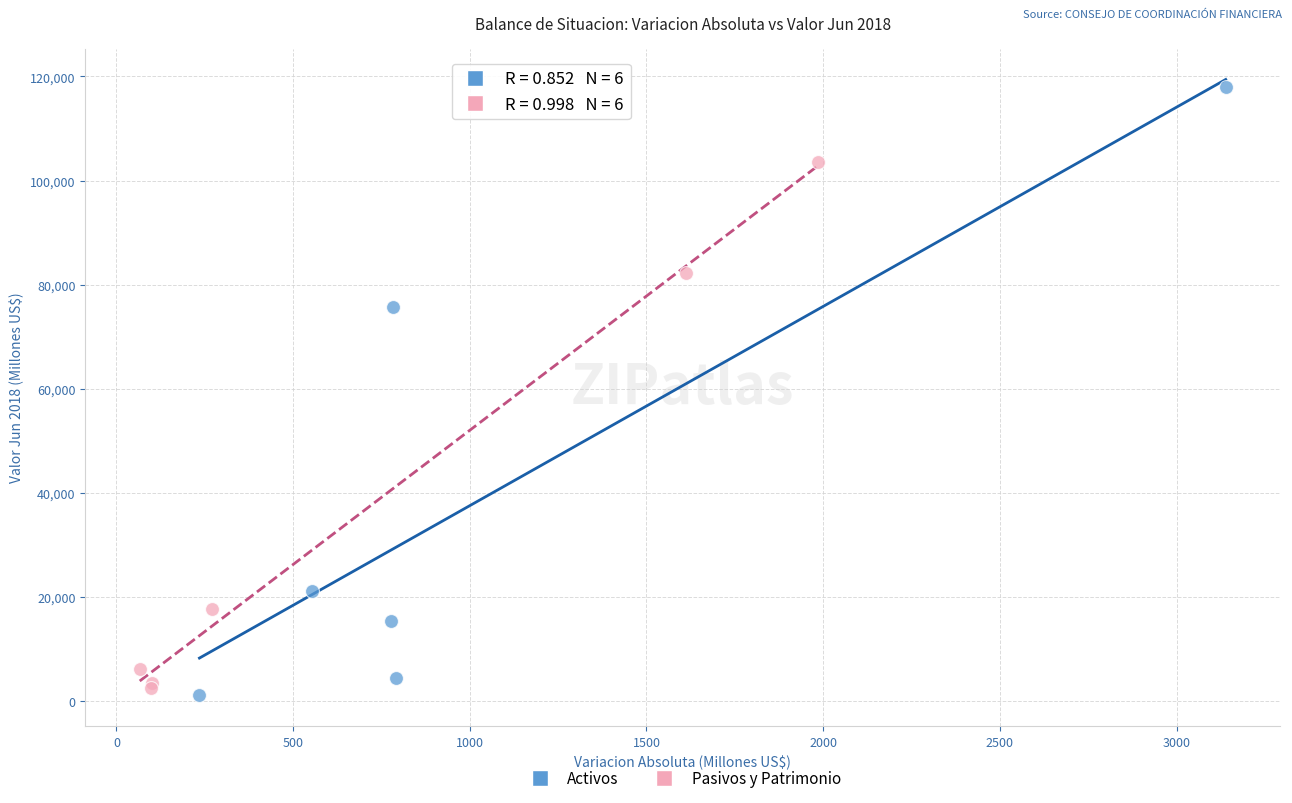

Which series reaches the maximum Y coordinate?

Activos